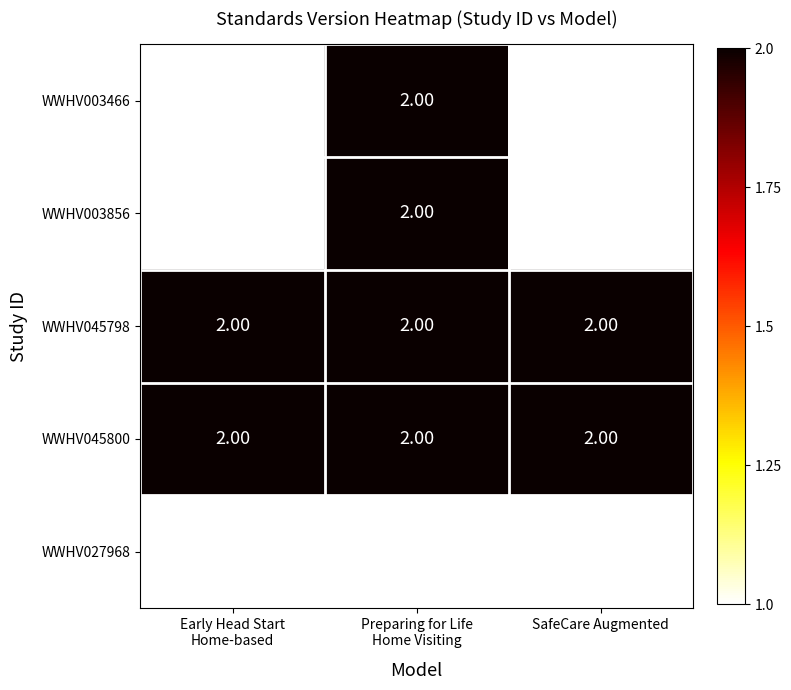

What is the spread (max minus min) of values at Early Head Start
Home-based?

1